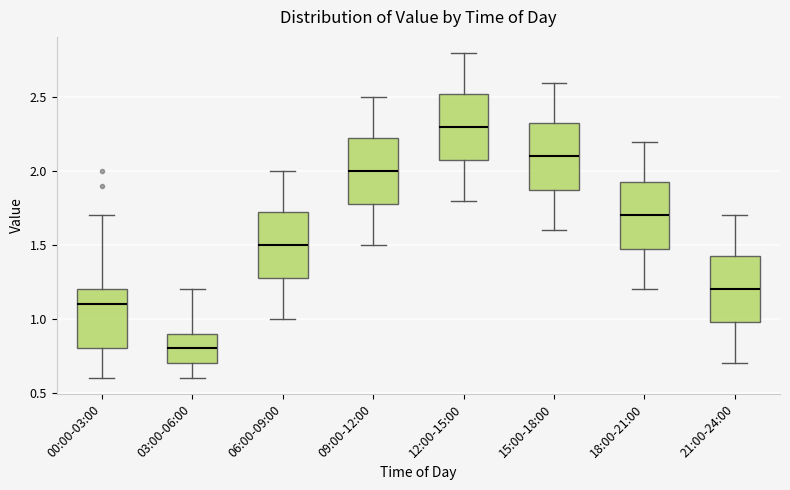

Which box has the highest median line?

12:00-15:00